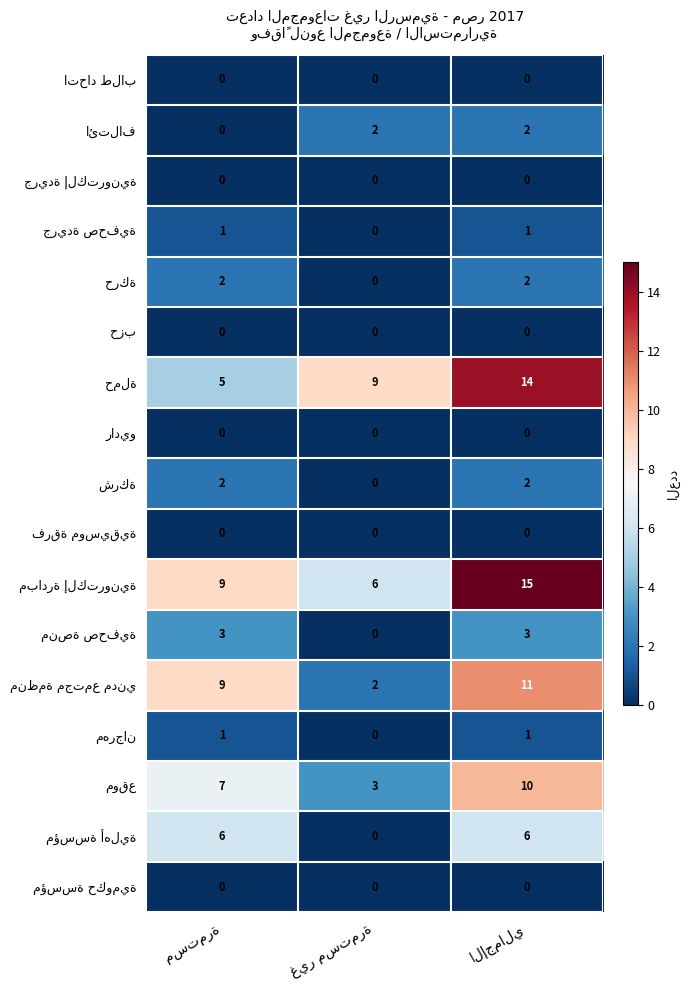

How many distinct data groups are displayed?

17